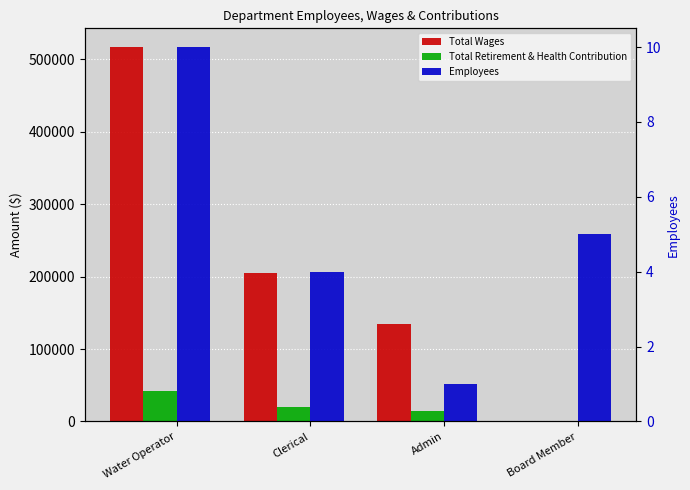

The value of Employees at Water Operator is 6. True or false?

False